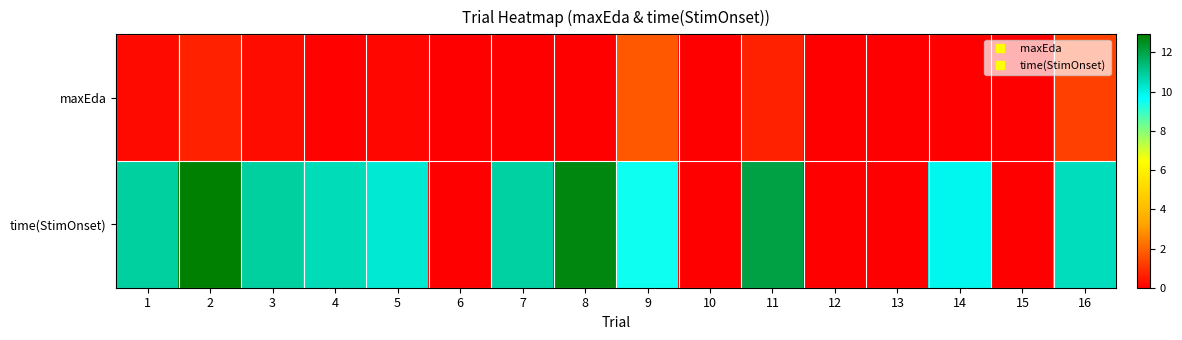

Between 5 and 1, which is larger?

1